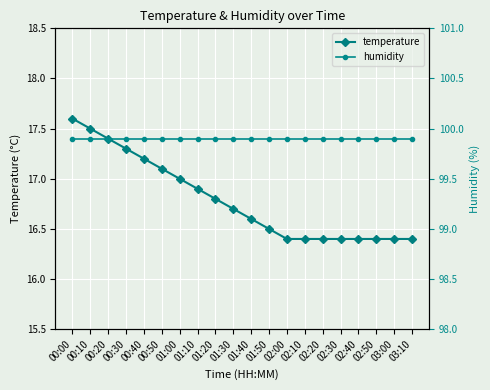

What is the smallest value displayed?

16.4